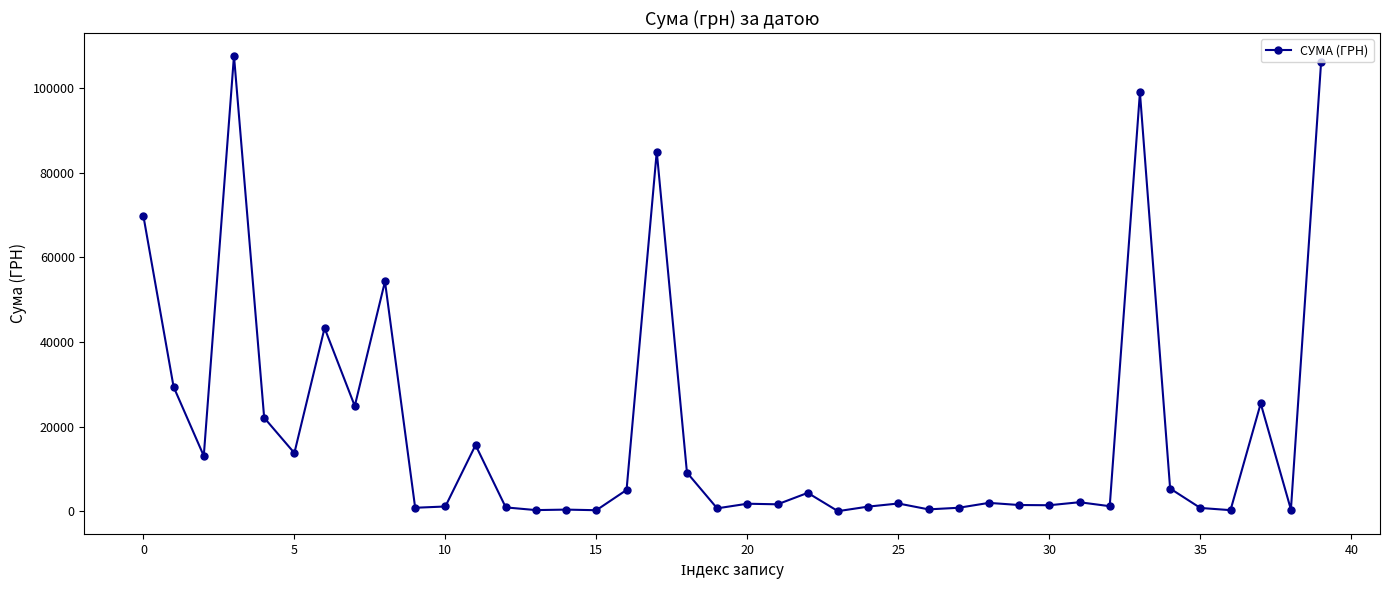

How many values are below 2006?

20